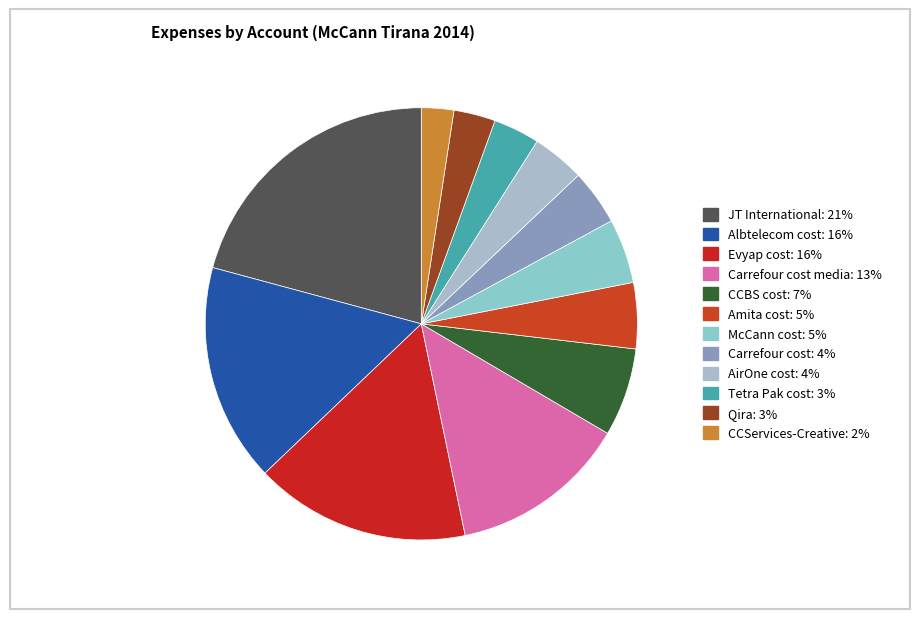

How many slices are in this pie chart?

12